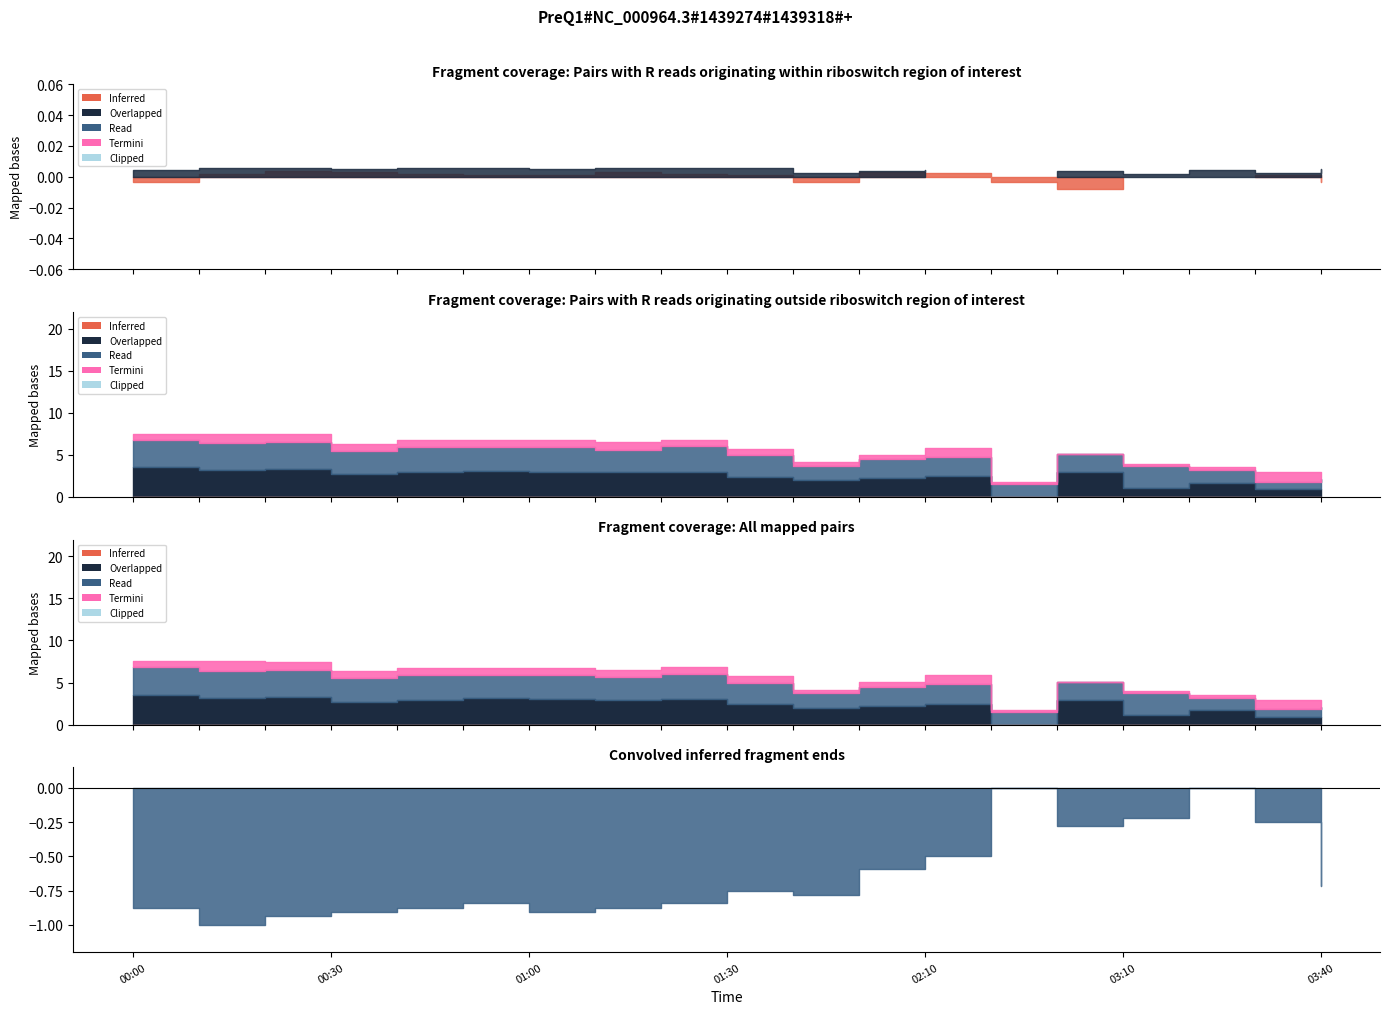

How many lines are shown in the chart?

6